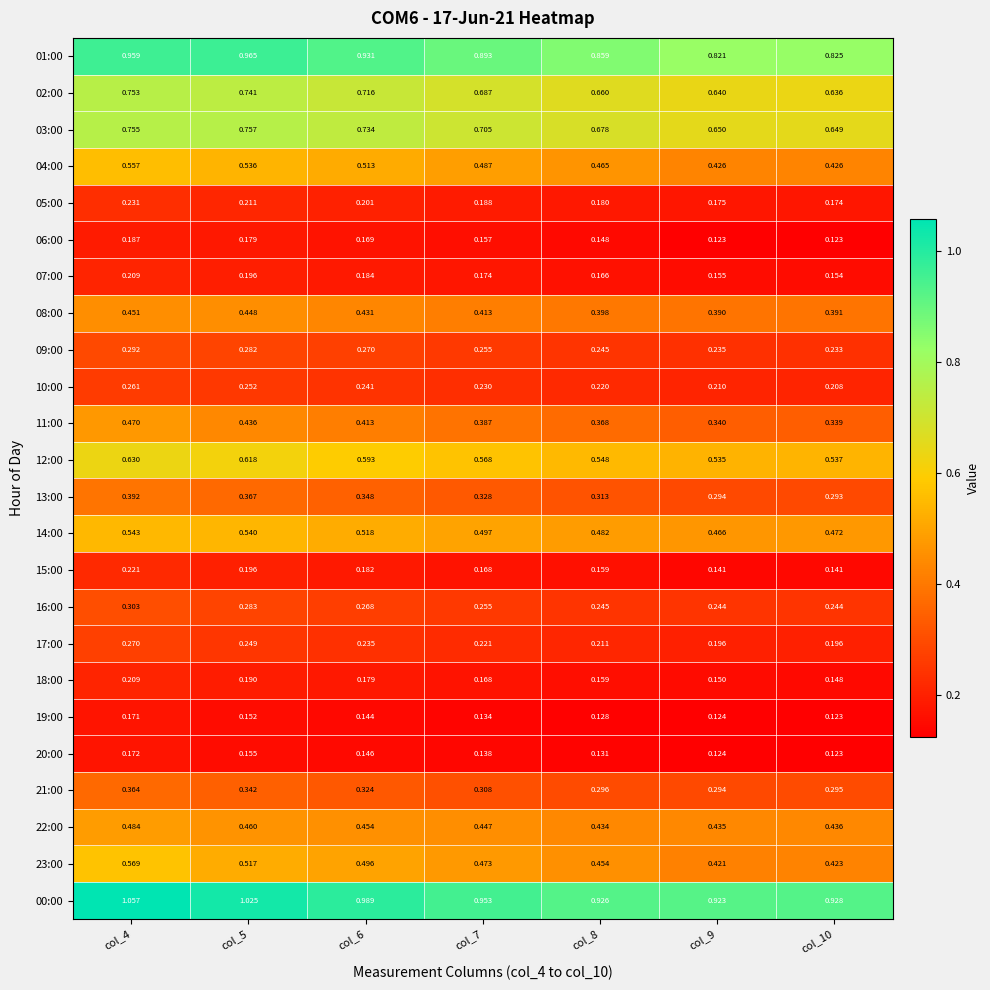

Is the value of 12:00 at col_8 greater than the value of 13:00 at col_6?

Yes